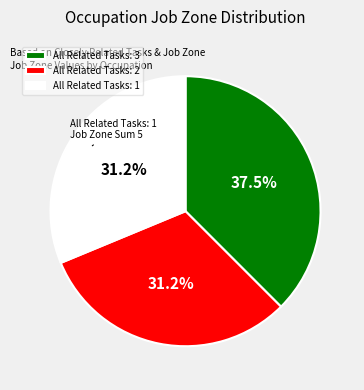

How many segments does this pie chart have?

3